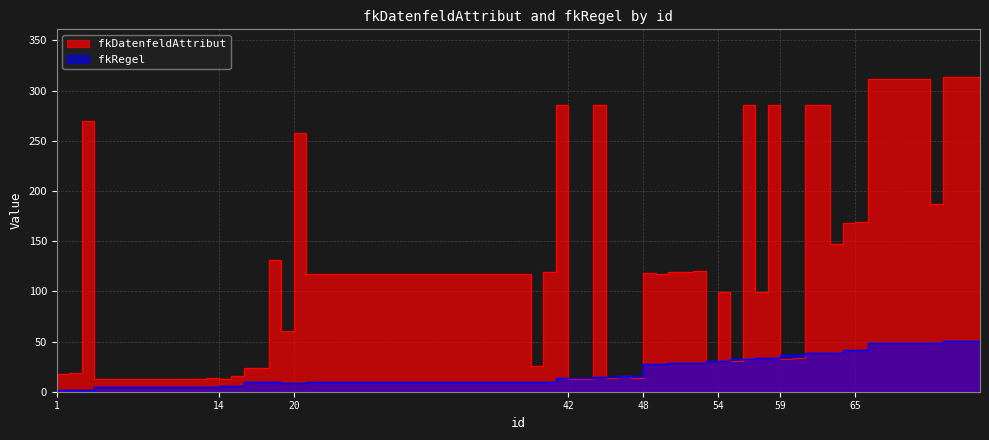

What is the spread (max minus min) of values at 52?

90